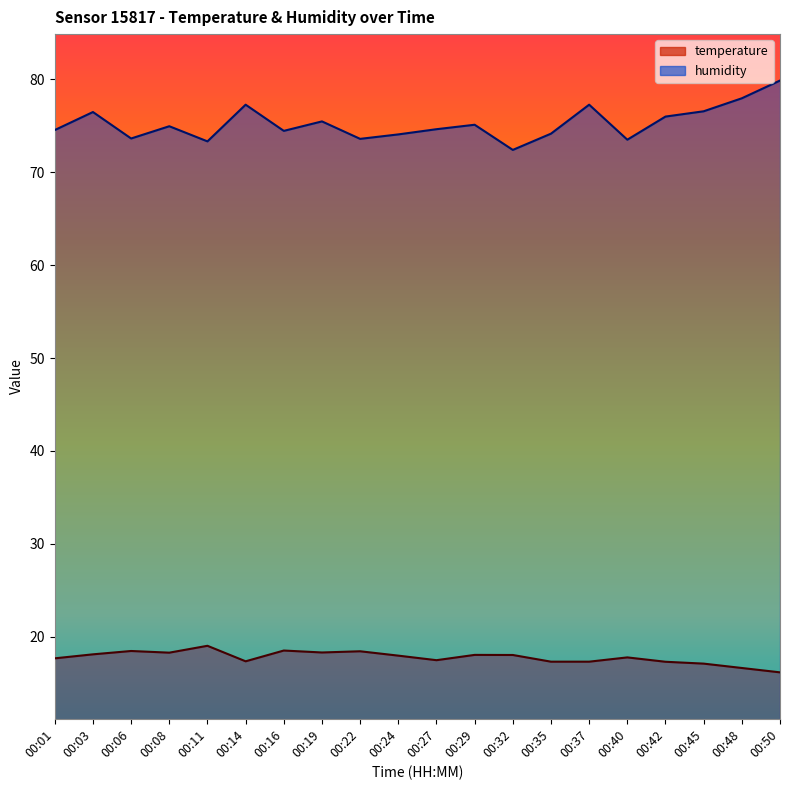

What is the difference between the maximum and minimum values in the temperature series?

2.9